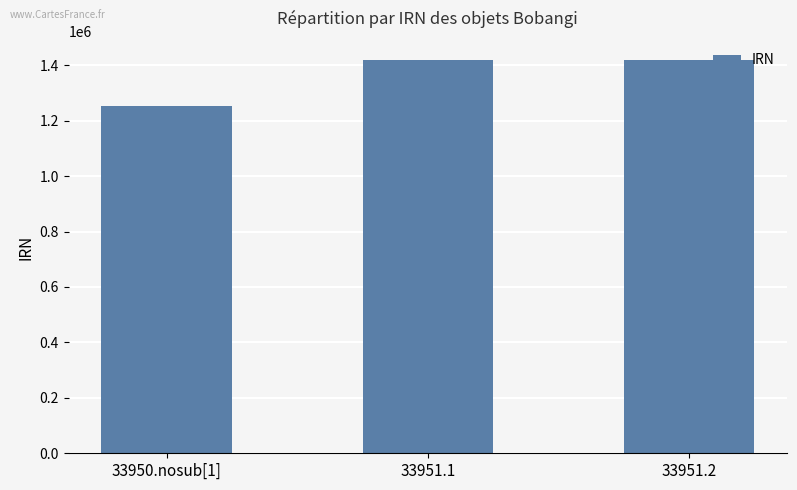

Read the value at 33950.nosub[1].

1254408